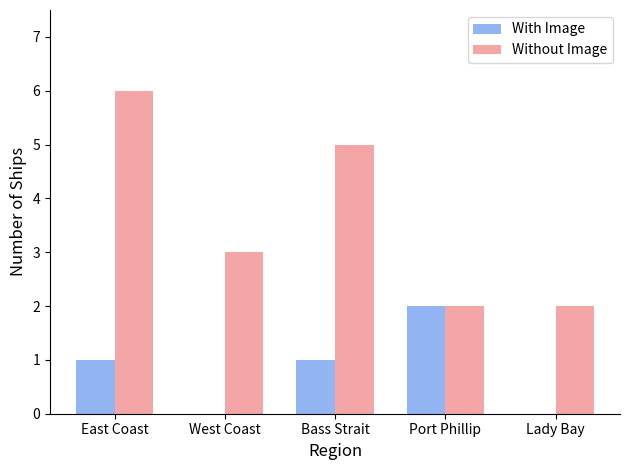

Between West Coast and Lady Bay, which series saw the biggest shift?

Without Image